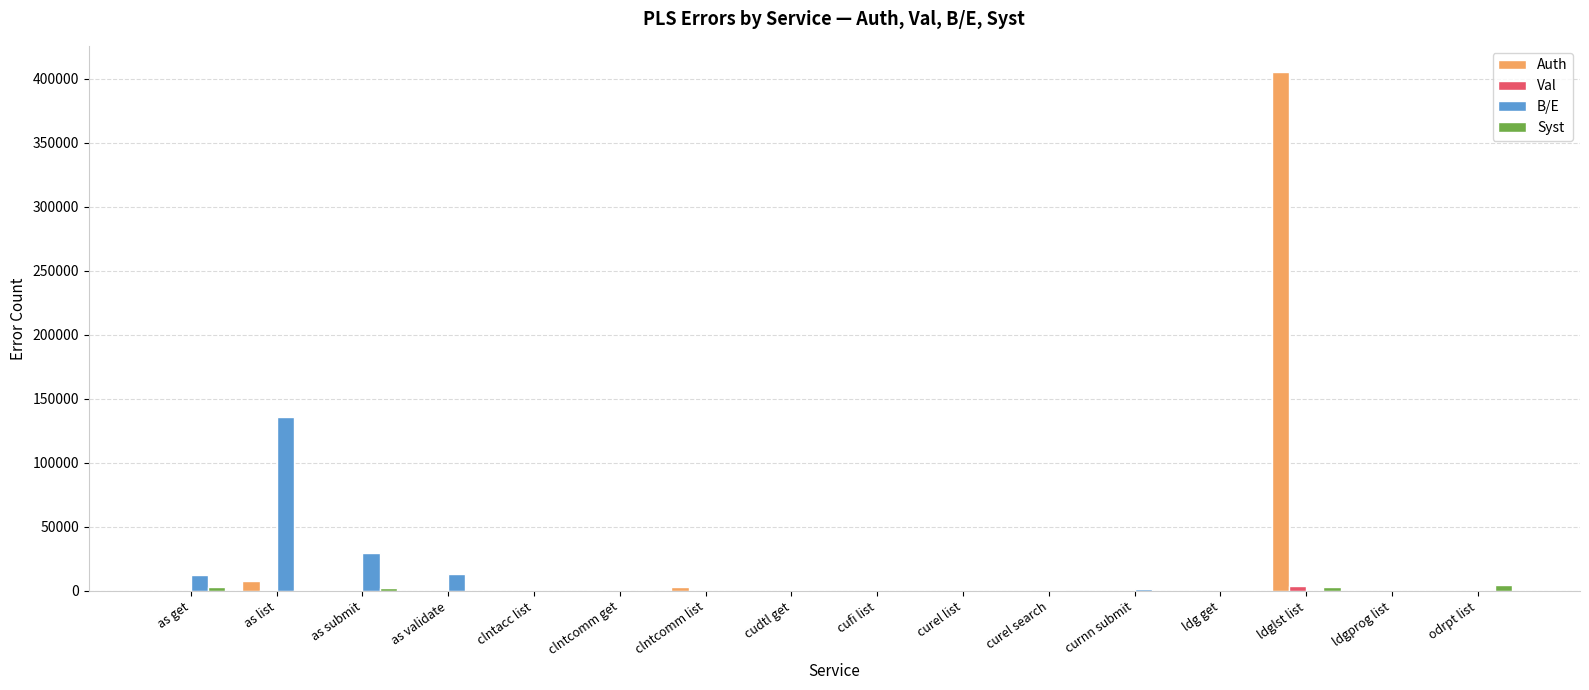

Which series has the largest total across all categories?

Auth